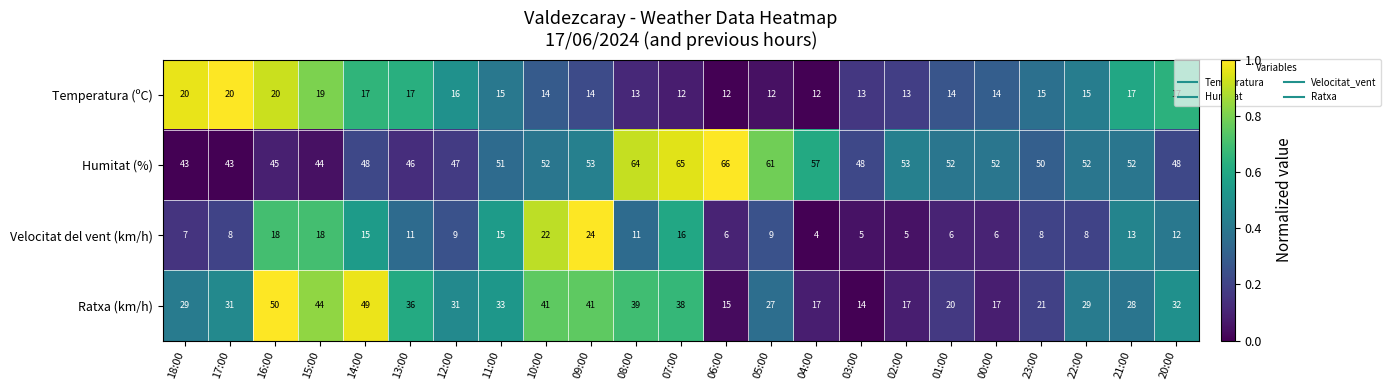

True or false: Ratxa (km/h) has a value of 33 at 11:00.

True